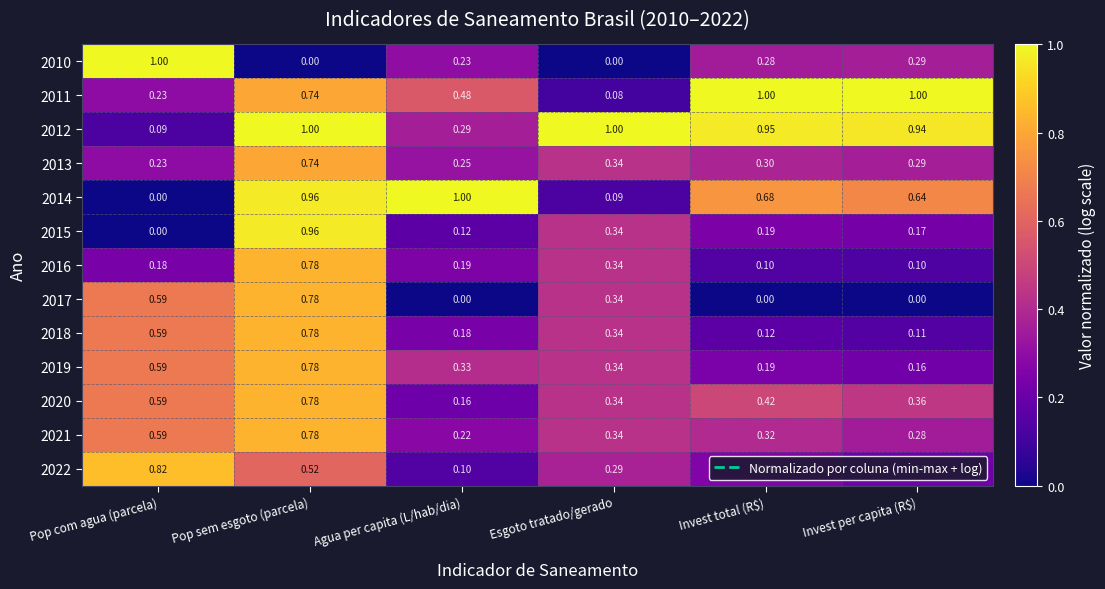

Which category has the lowest value in the 2021 series?

Agua per capita (L/hab/dia)